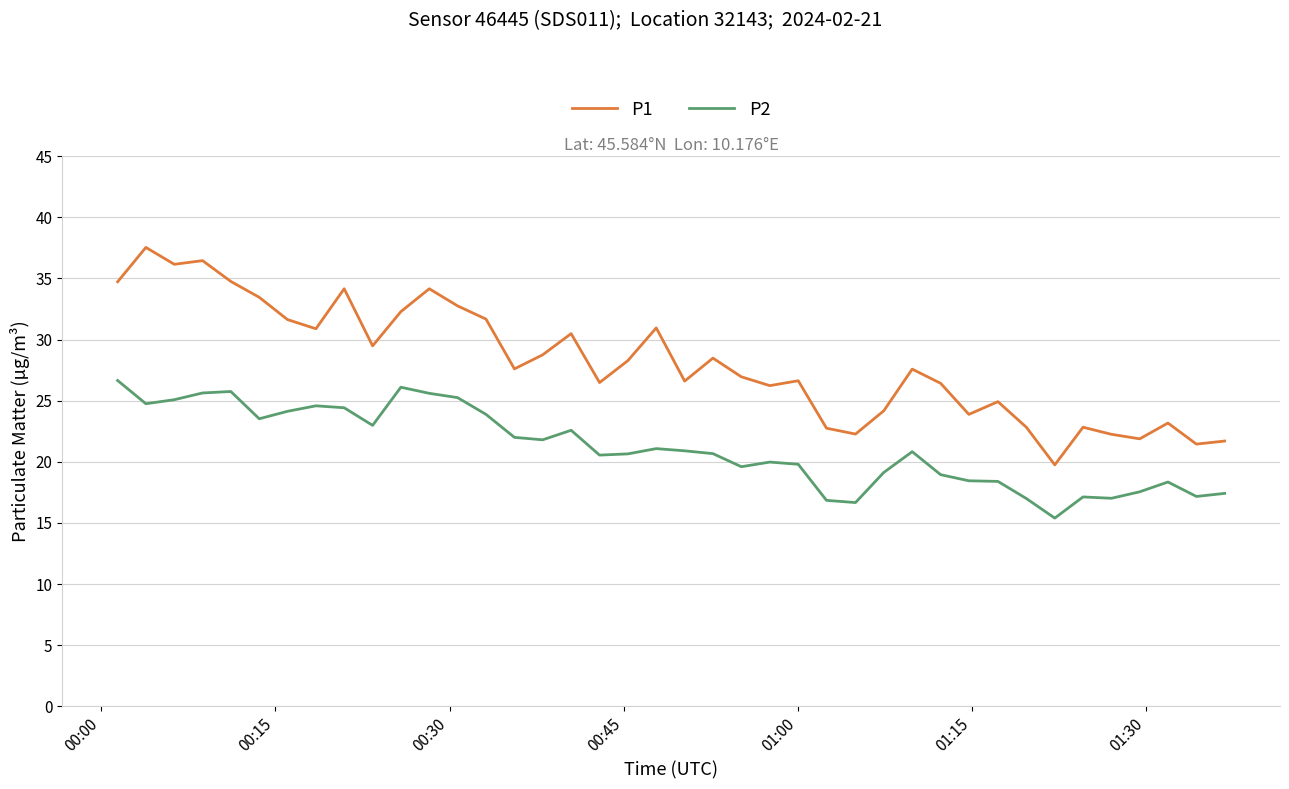

How many lines are shown in the chart?

2